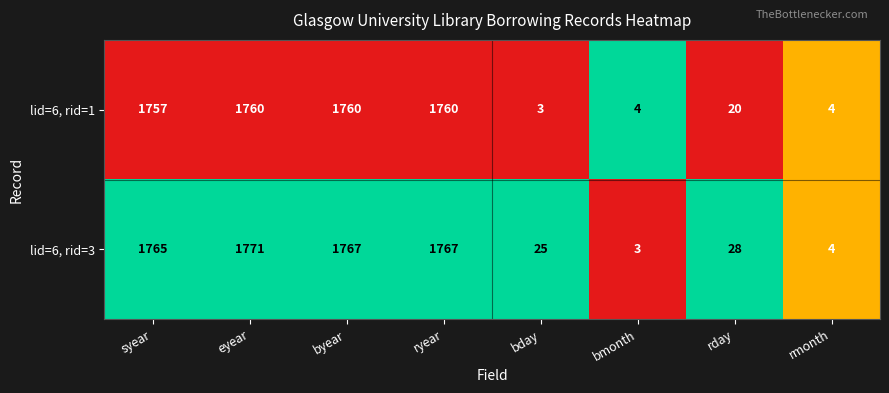

The lid=6, rid=1 series shows 26 at rday. True or false?

False